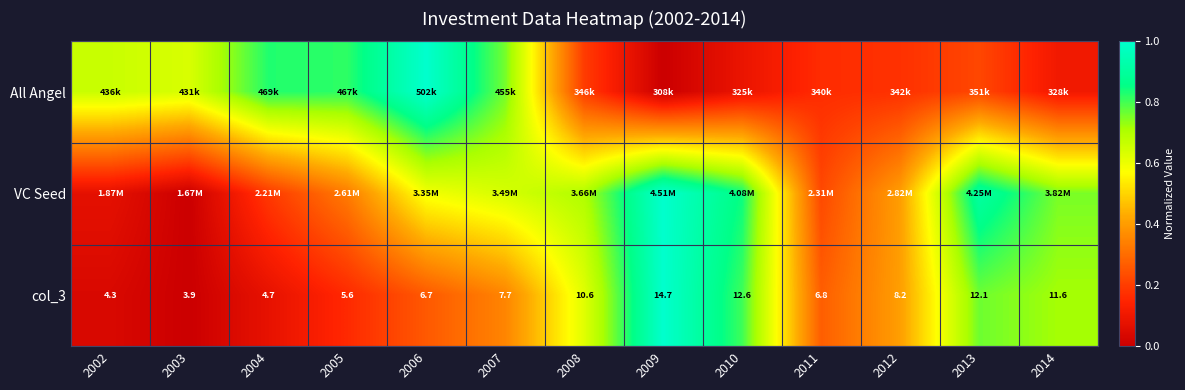

How many data points in col_3 are less than 7?

6